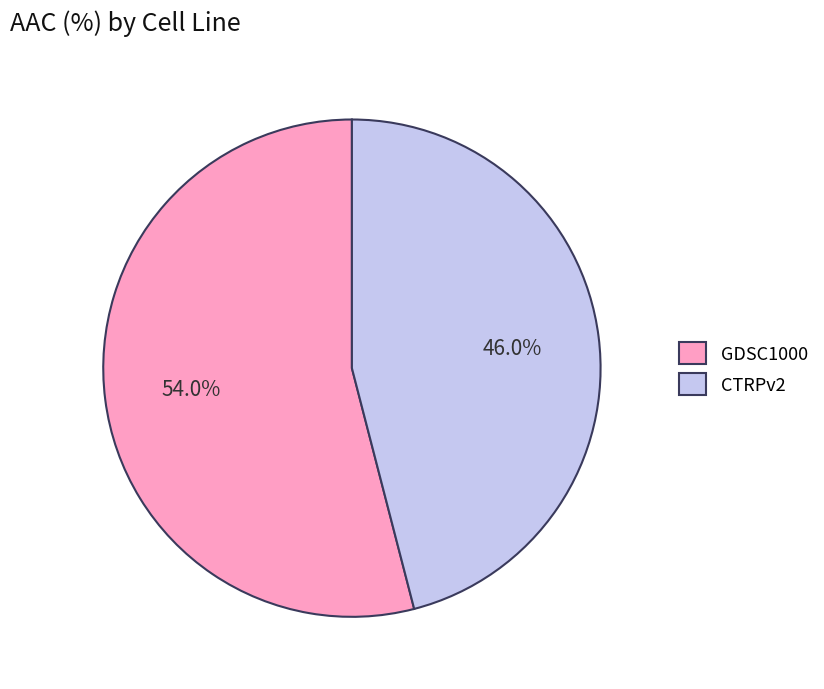

Which category has the biggest portion of the pie?

GDSC1000